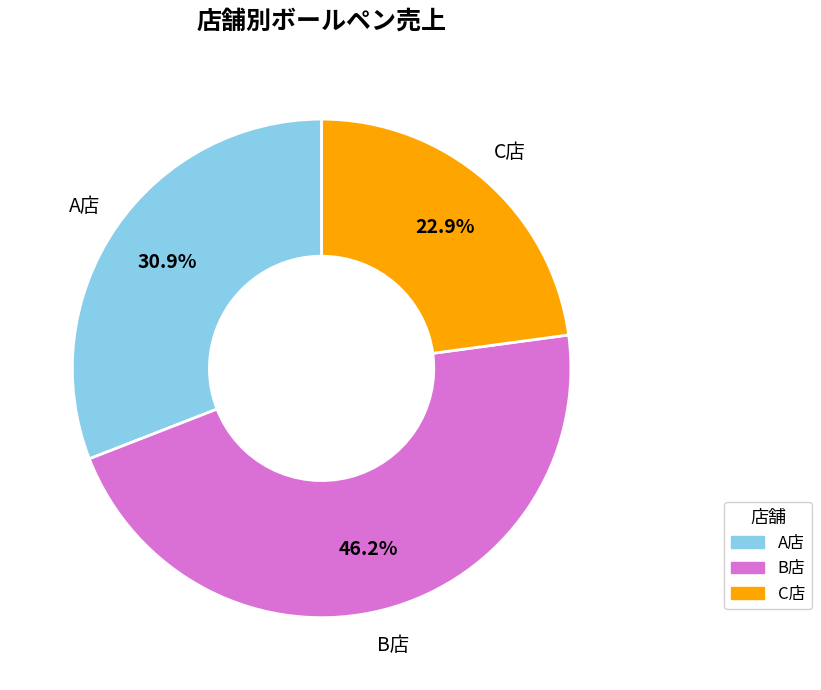

Is it true that A店 is 31% of the pie?

True